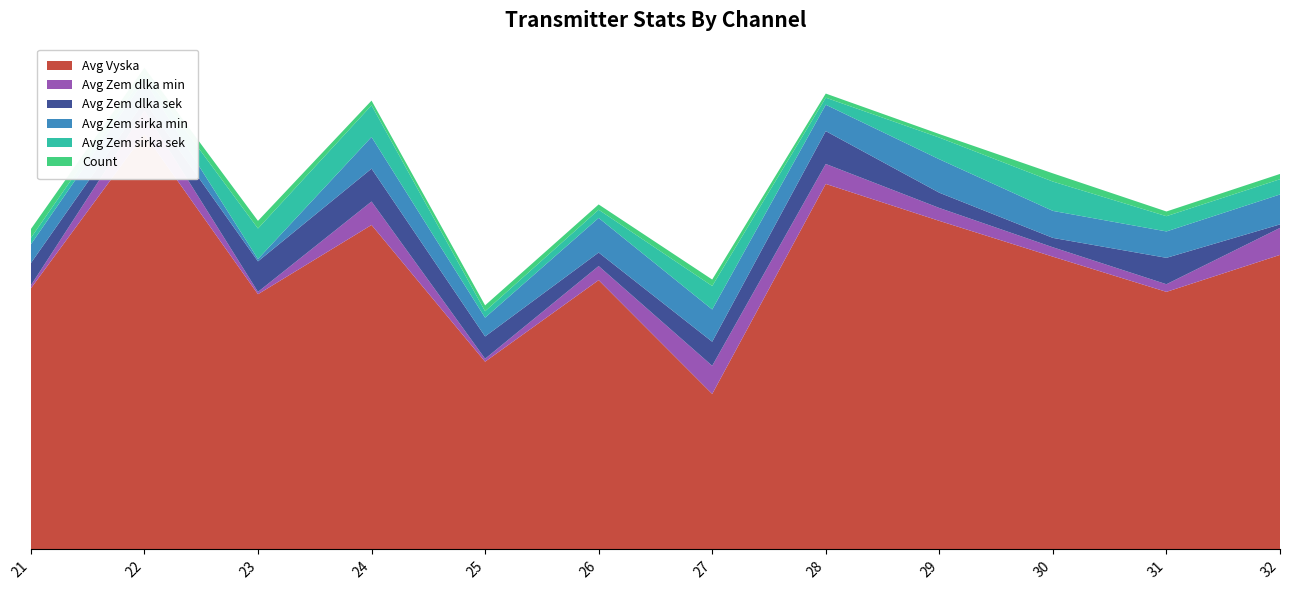

Reading right to left, list all the values displayed in this chart.

Avg Vyska: 502	439	499	560	623	265	459	320	553	435	708	445
Avg Zem dlka min: 46	13	16	22	34	48	24	5	40	4	40	5
Avg Zem dlka sek: 6	45	16	26	56	41	23	38	56	52	16	38
Avg Zem sirka min: 51	45	46	57	45	55	59	32	54	4	36	32
Avg Zem sirka sek: 26	26	50	37	12	40	14	11	54	52	9	11
Count: 9	8	14	6	7	11	9	10	8	13	12	15